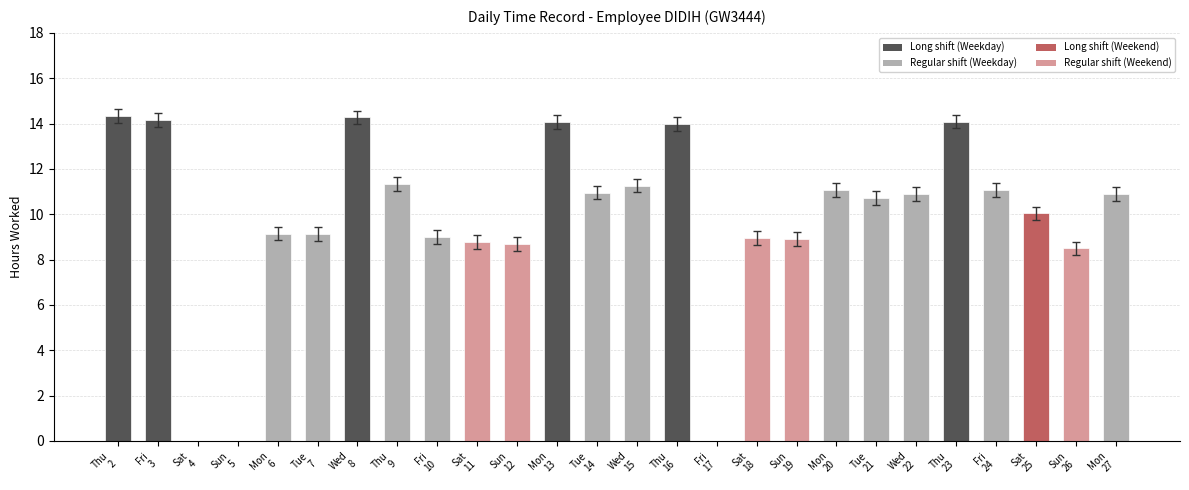

Which has a higher value, Mon
27 or Sat
18?

Mon
27